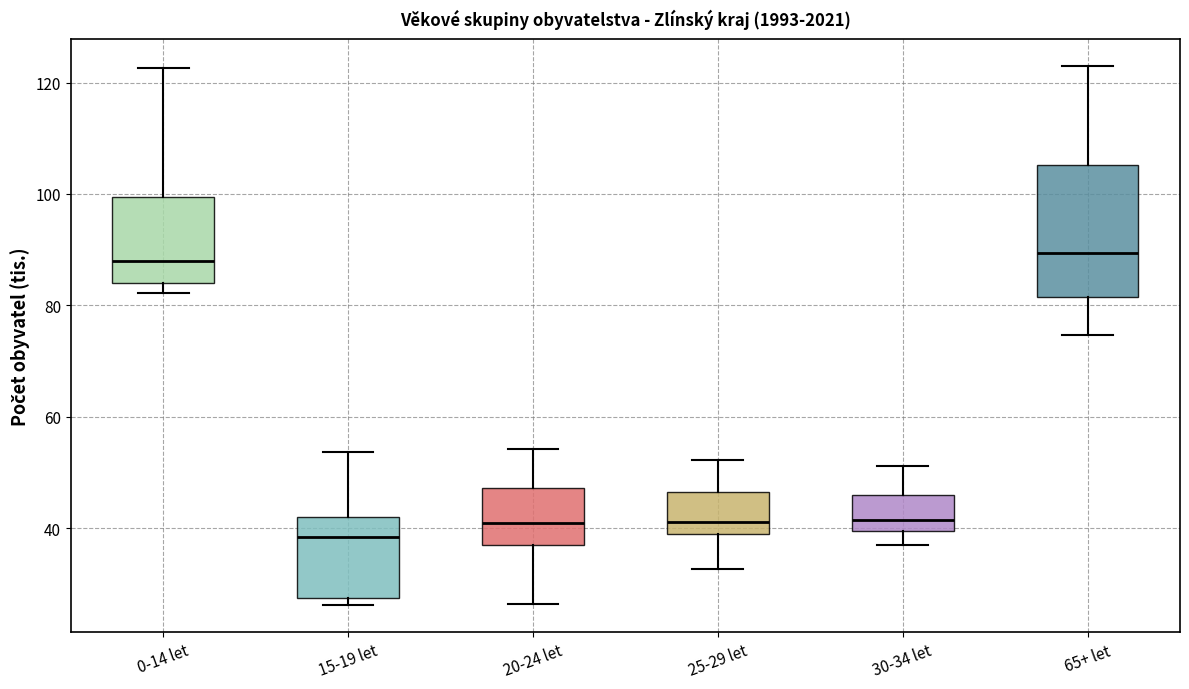

Where does the upper whisker of the box for 30-34 let end on the y-axis? The values are not printed on the chart, so give them approximately, as read against the axis.

52